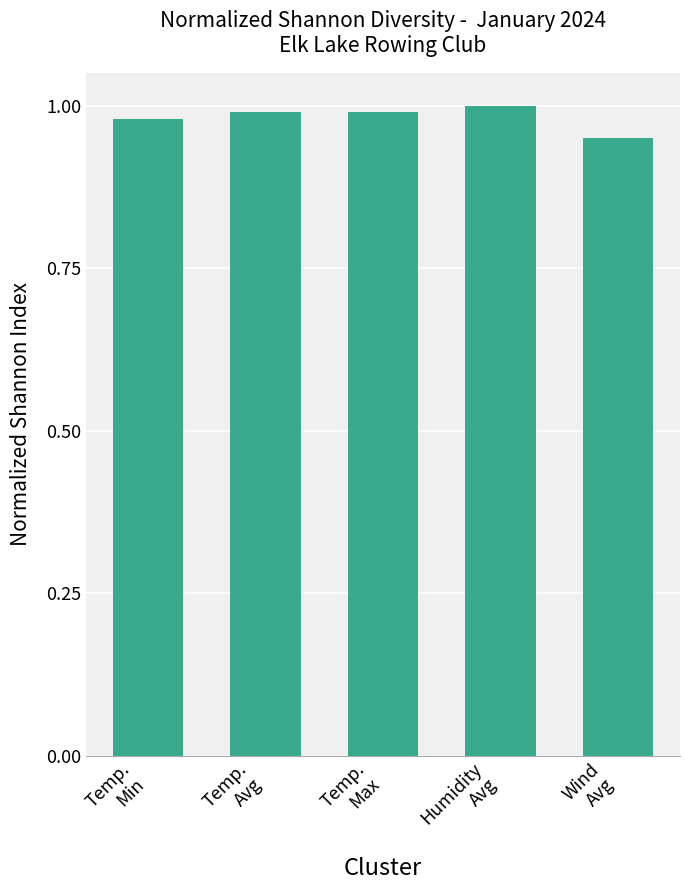

Does the chart contain any negative values?

No